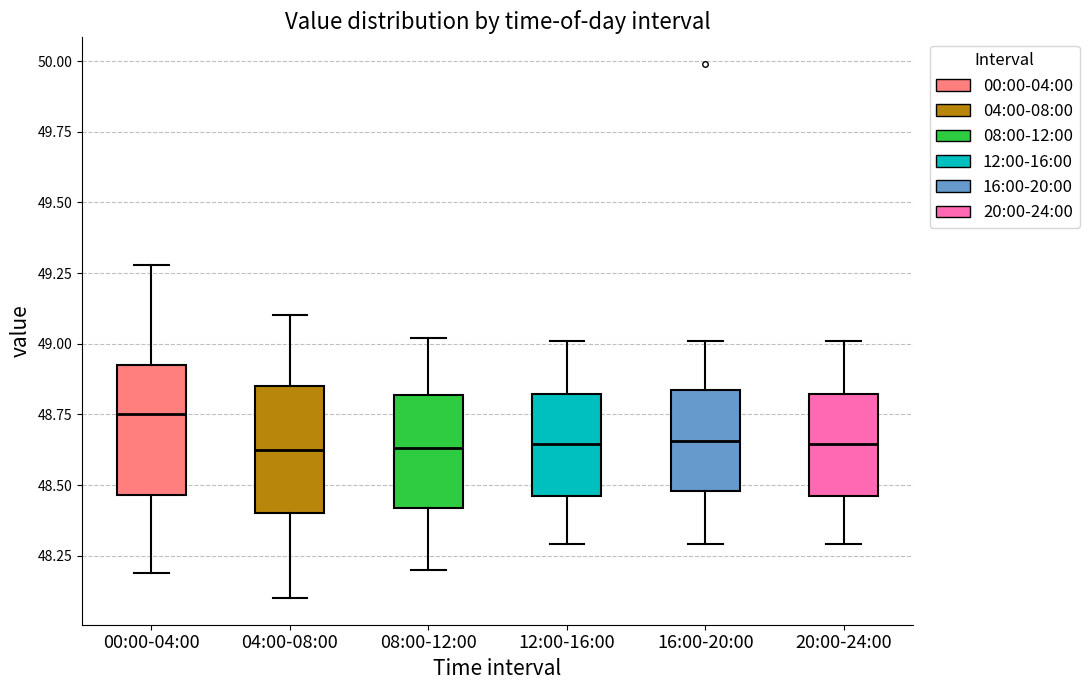

Where is the lower edge of the box for 04:00-08:00 on the y-axis? The values are not printed on the chart, so give them approximately, as read against the axis.

48.40